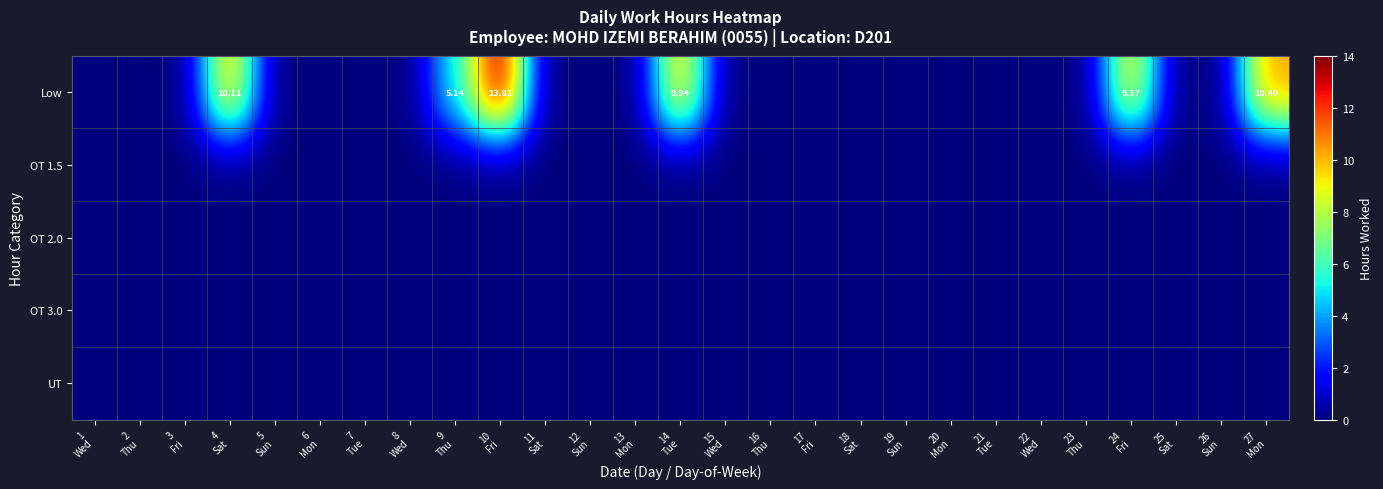

Rank the series at 9 Thu from lowest to highest value.

OT 1.5, OT 2.0, OT 3.0, UT, Low